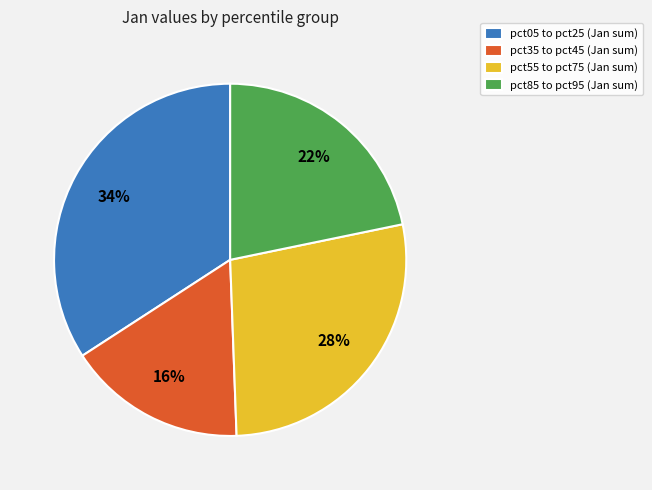

Which has a higher value, pct05 to pct25 (Jan sum) or pct35 to pct45 (Jan sum)?

pct05 to pct25 (Jan sum)